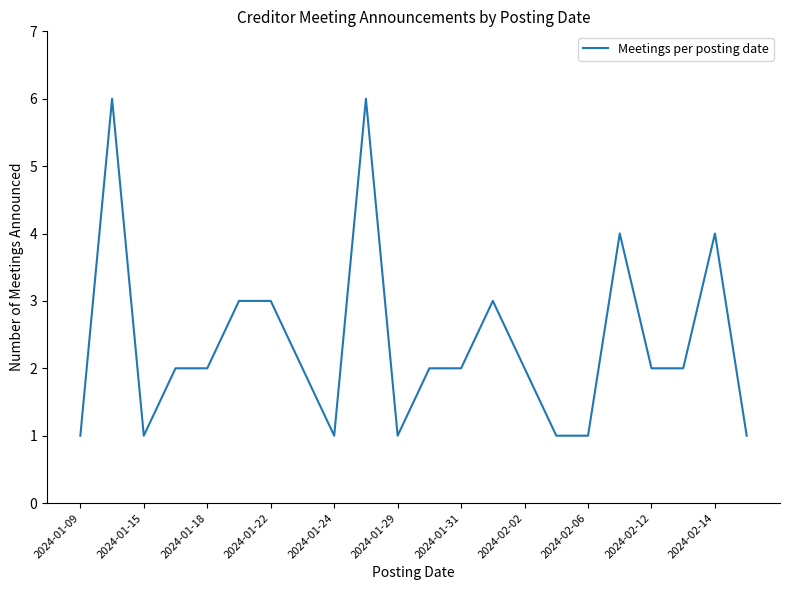

What is the greatest value displayed?

6